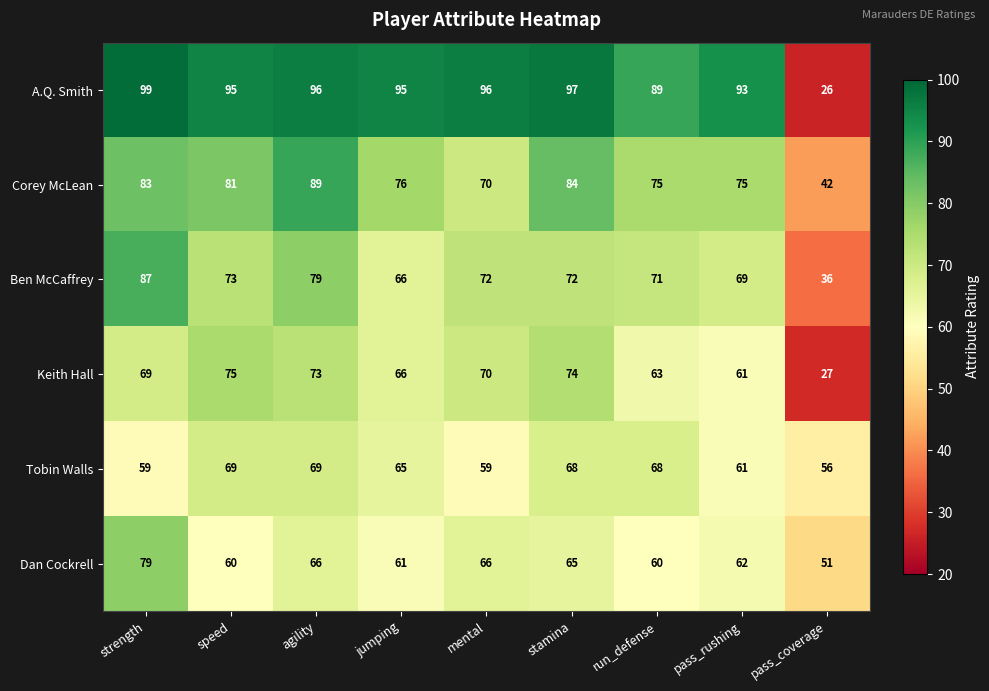

The Ben McCaffrey series shows 8 at pass_coverage. True or false?

False